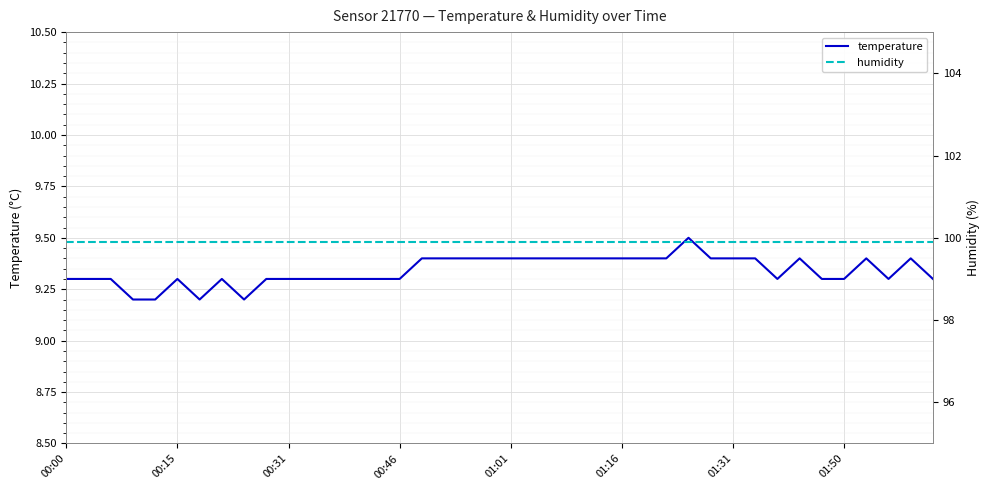

What is the difference between the maximum and minimum values in the temperature series?

0.3